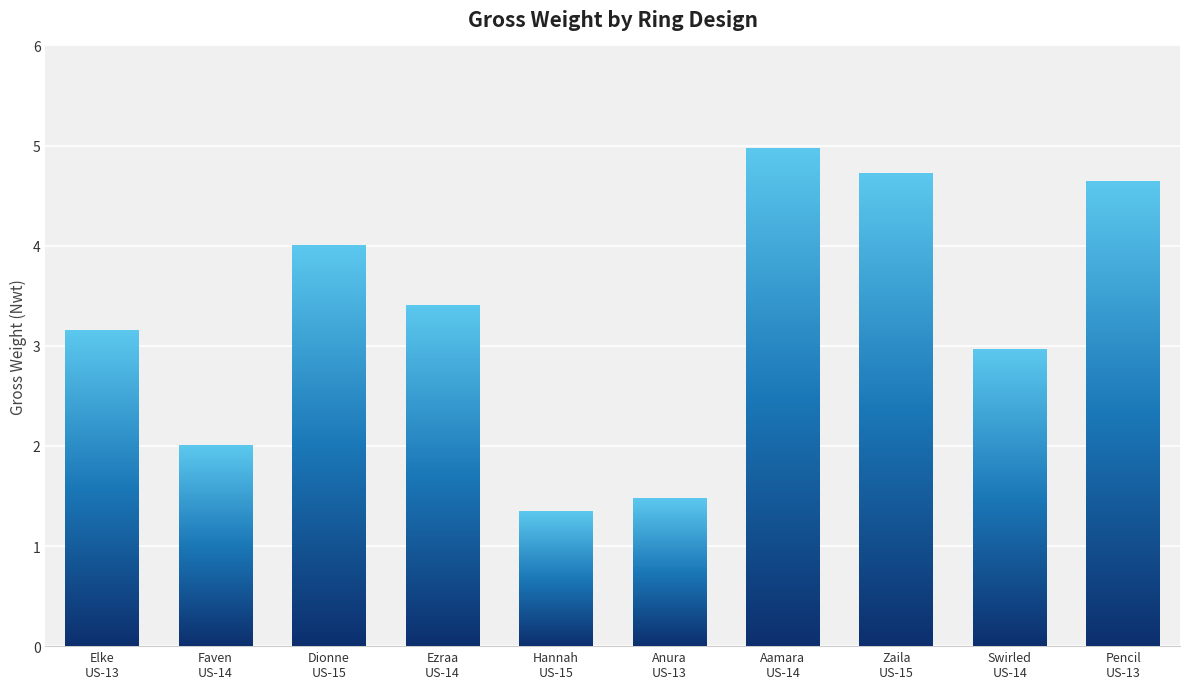

What is the difference between the maximum and minimum values?

3.6